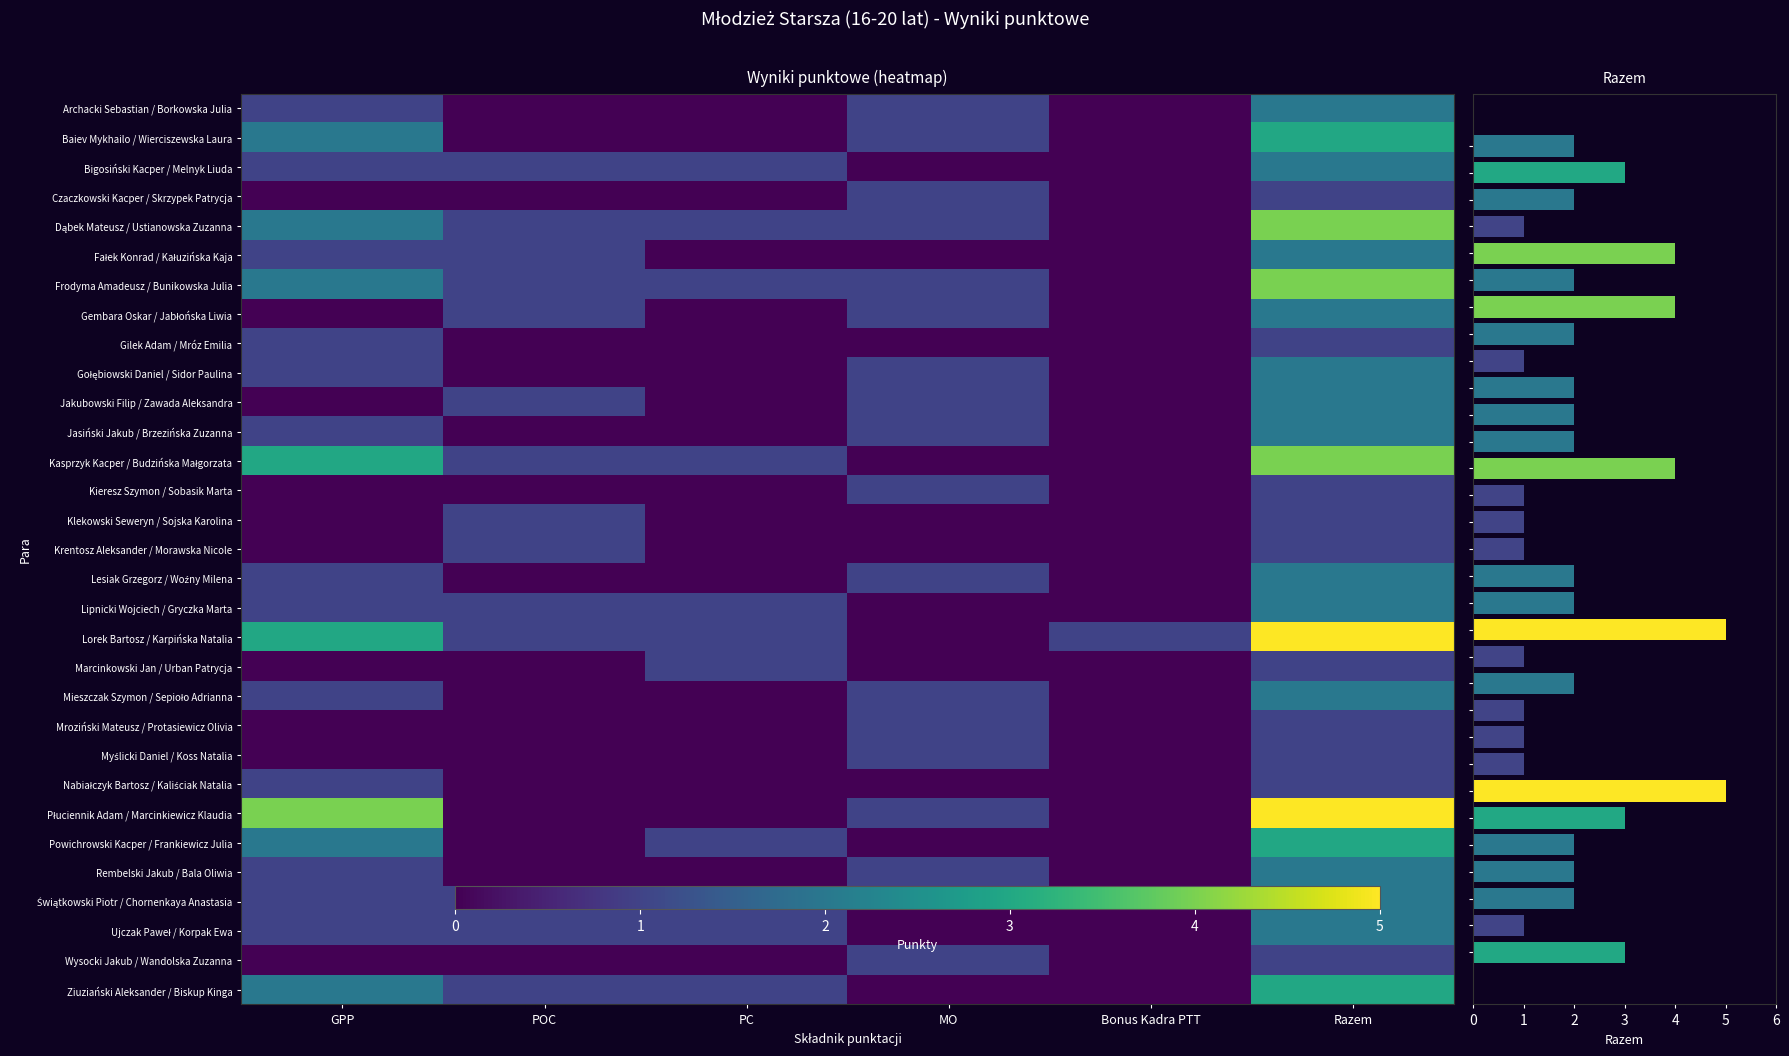

True or false: Jasiński Jakub / Brzezińska Zuzanna has a value of 0 at PC.

True